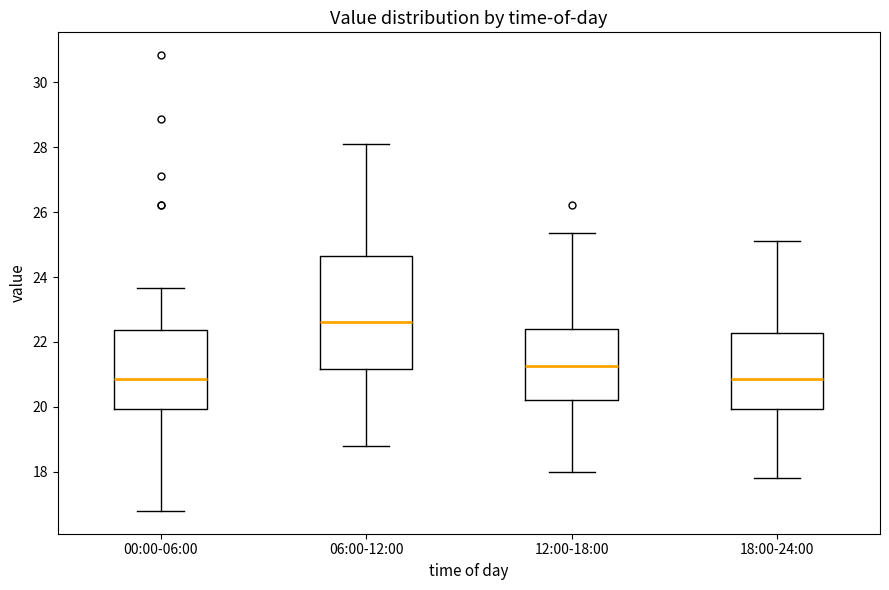

Where does the lower whisker of the box for 18:00-24:00 end on the y-axis? The values are not printed on the chart, so give them approximately, as read against the axis.

17.8